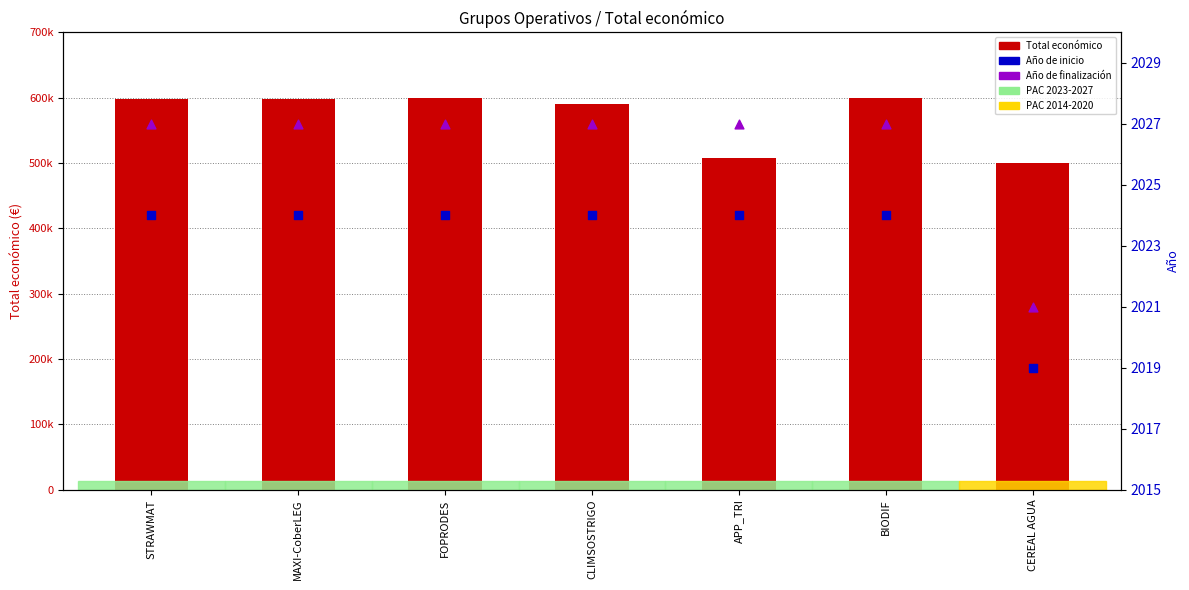

Which series contains the highest Y value?

Total económico